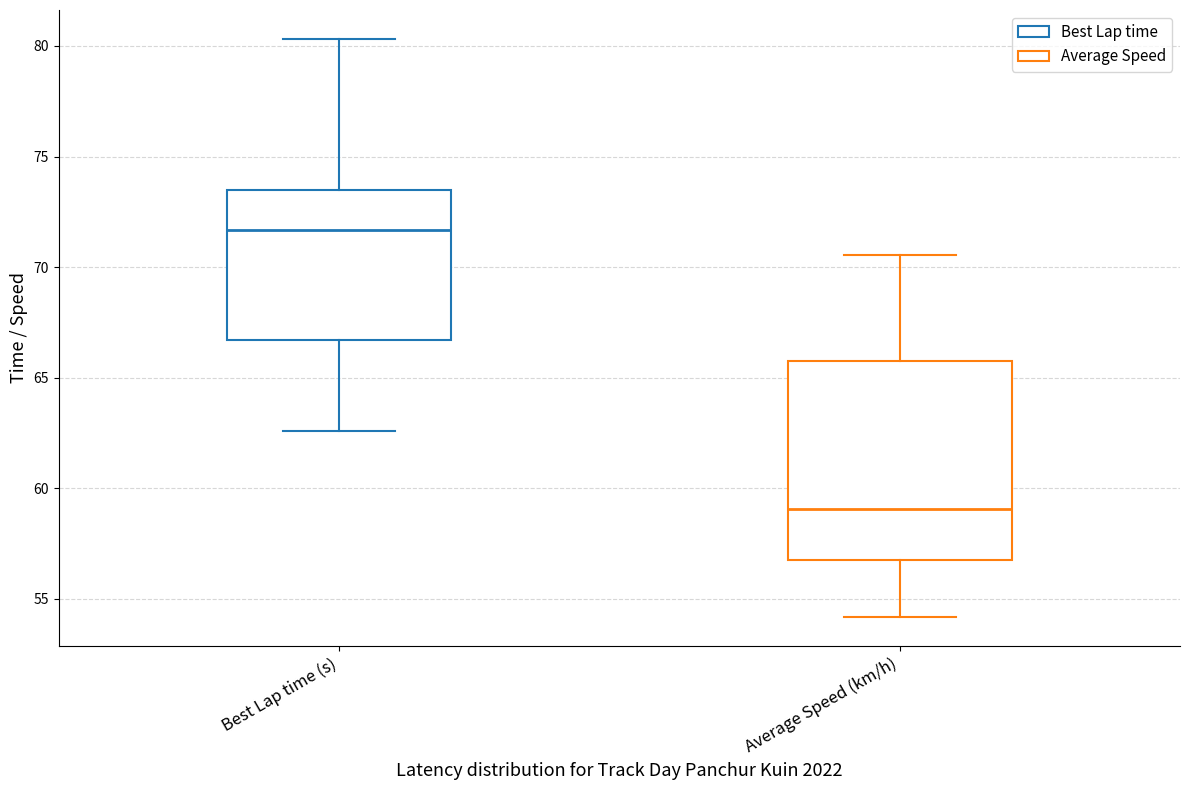

Reading left to right, read every box against the y-axis: the position of its median line, the range the box covers, and the ends of its whiskers. The values are not printed on the chart, so give them approximately, as read against the axis.

Best Lap time (s): median 71.5, box 66.5 to 73.5, whiskers 62.5 to 80.5
Average Speed (km/h): median 59.0, box 57.0 to 66.0, whiskers 54.0 to 70.5